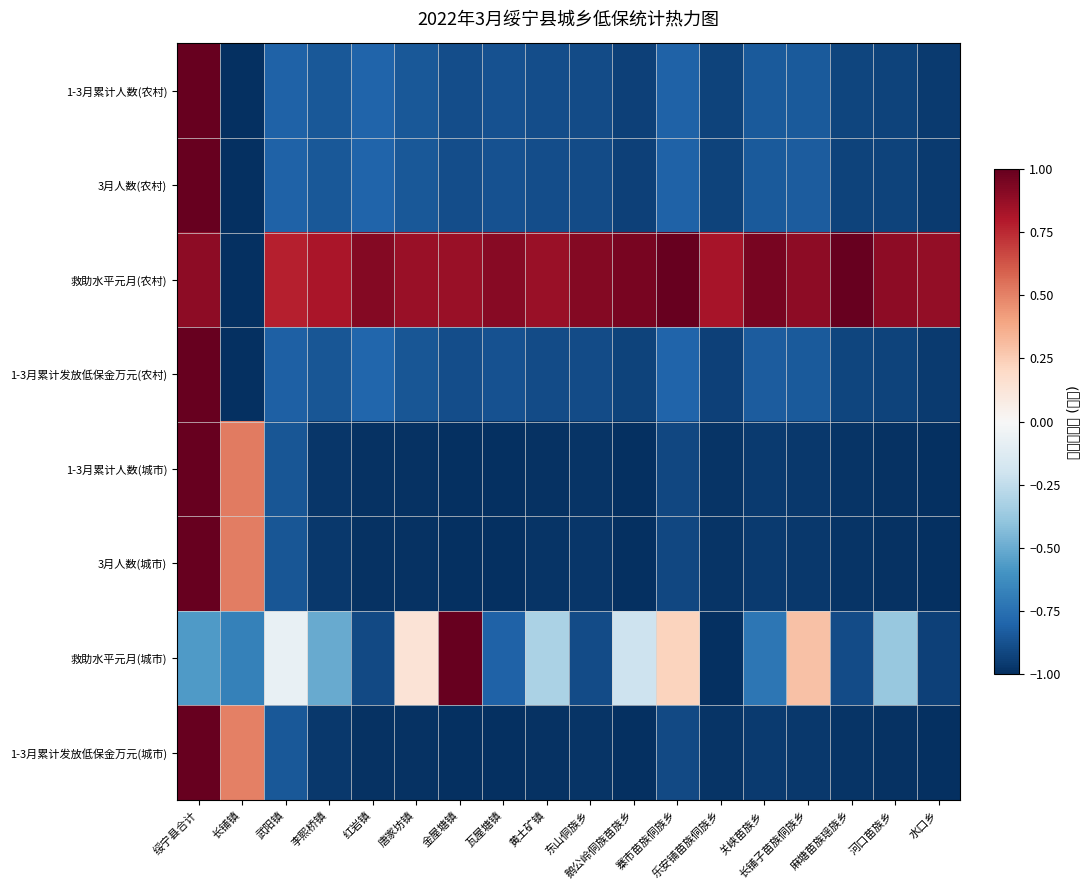

Between 武阳镇 and 水口乡, which is larger?

武阳镇